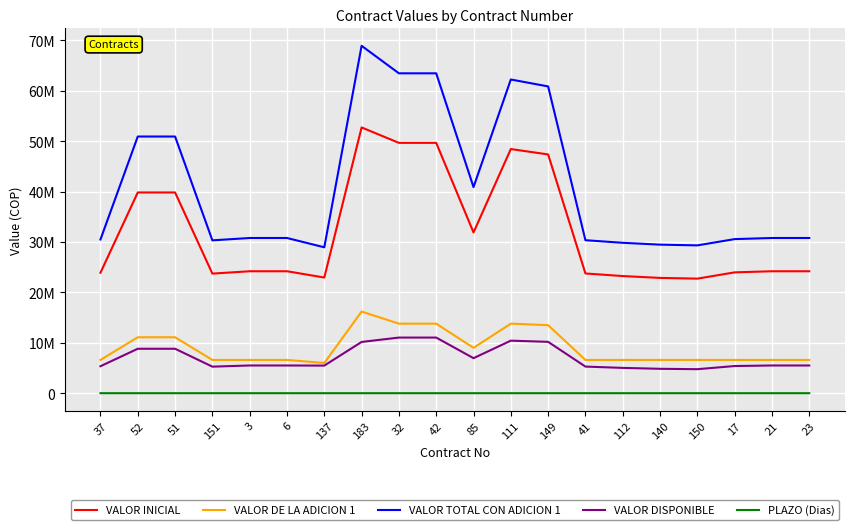

What are all the series names shown in the legend?

VALOR INICIAL, VALOR DE LA ADICION 1, VALOR TOTAL CON ADICION 1, VALOR DISPONIBLE, PLAZO (Dias)